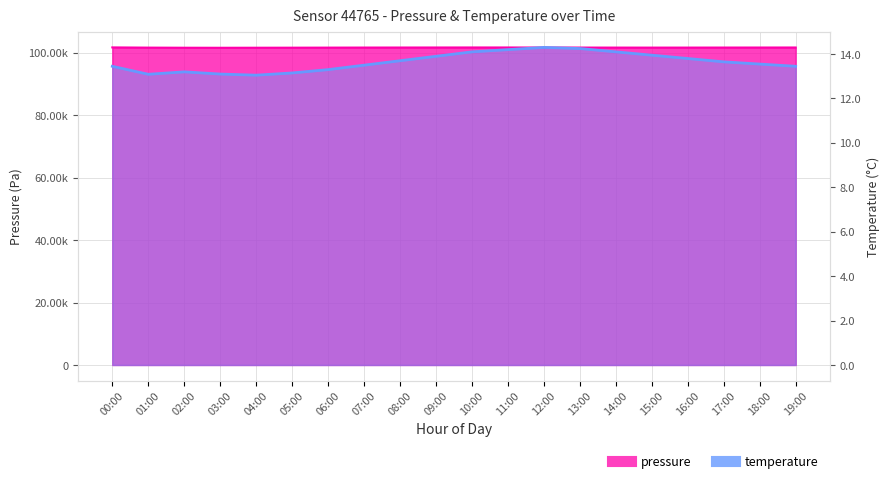

How many lines are shown in the chart?

2